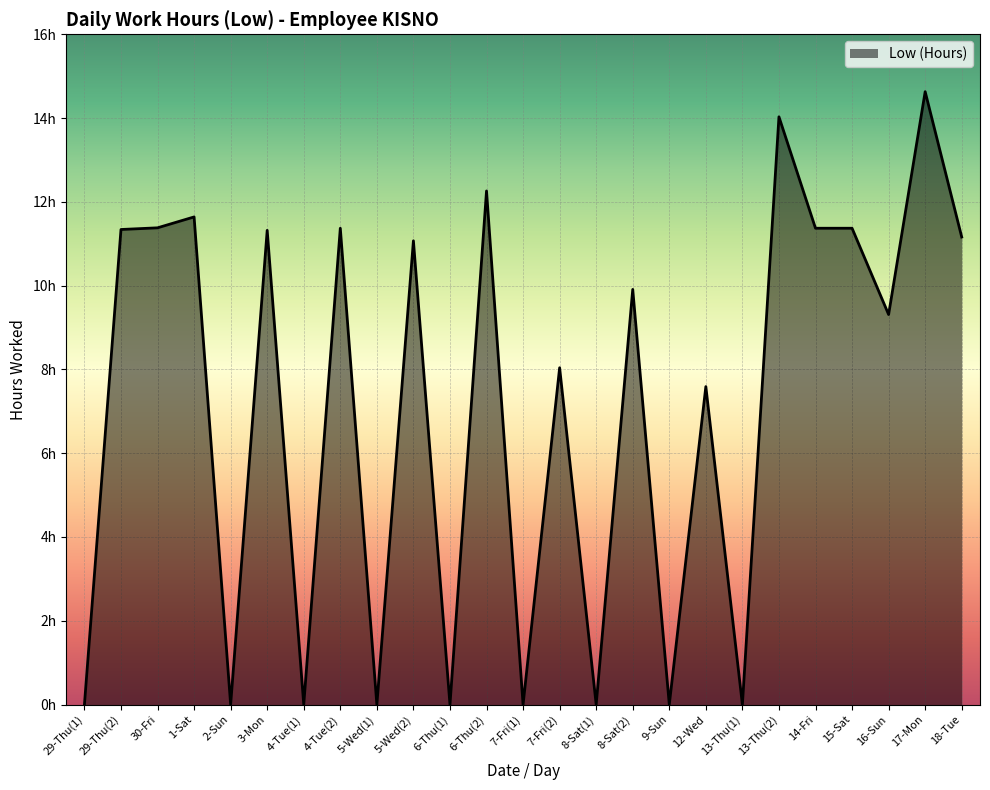

Is this an area chart (filled region under the line)?

Yes